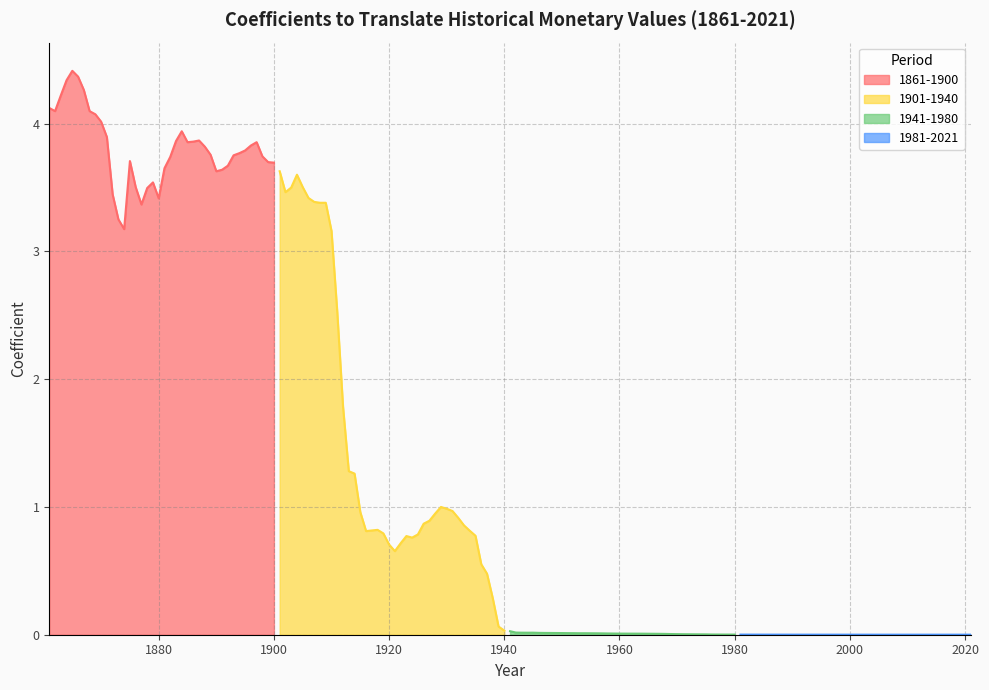

What is the maximum value for 1901-1940?

3.6